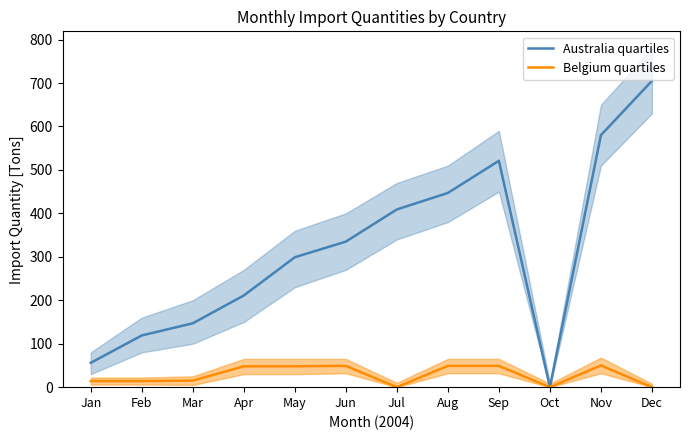

The Belgium quartiles series shows 28 at Aug. True or false?

False